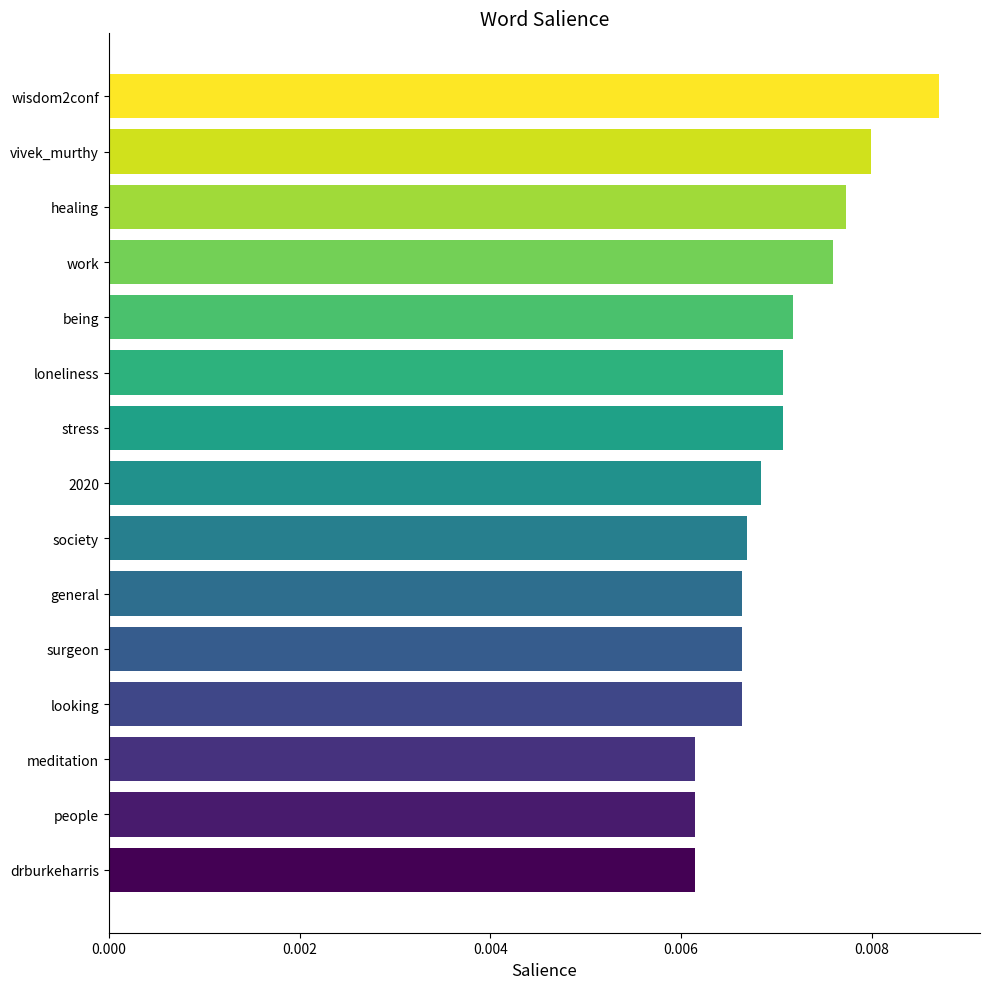

Which has a higher value, stress or meditation?

stress